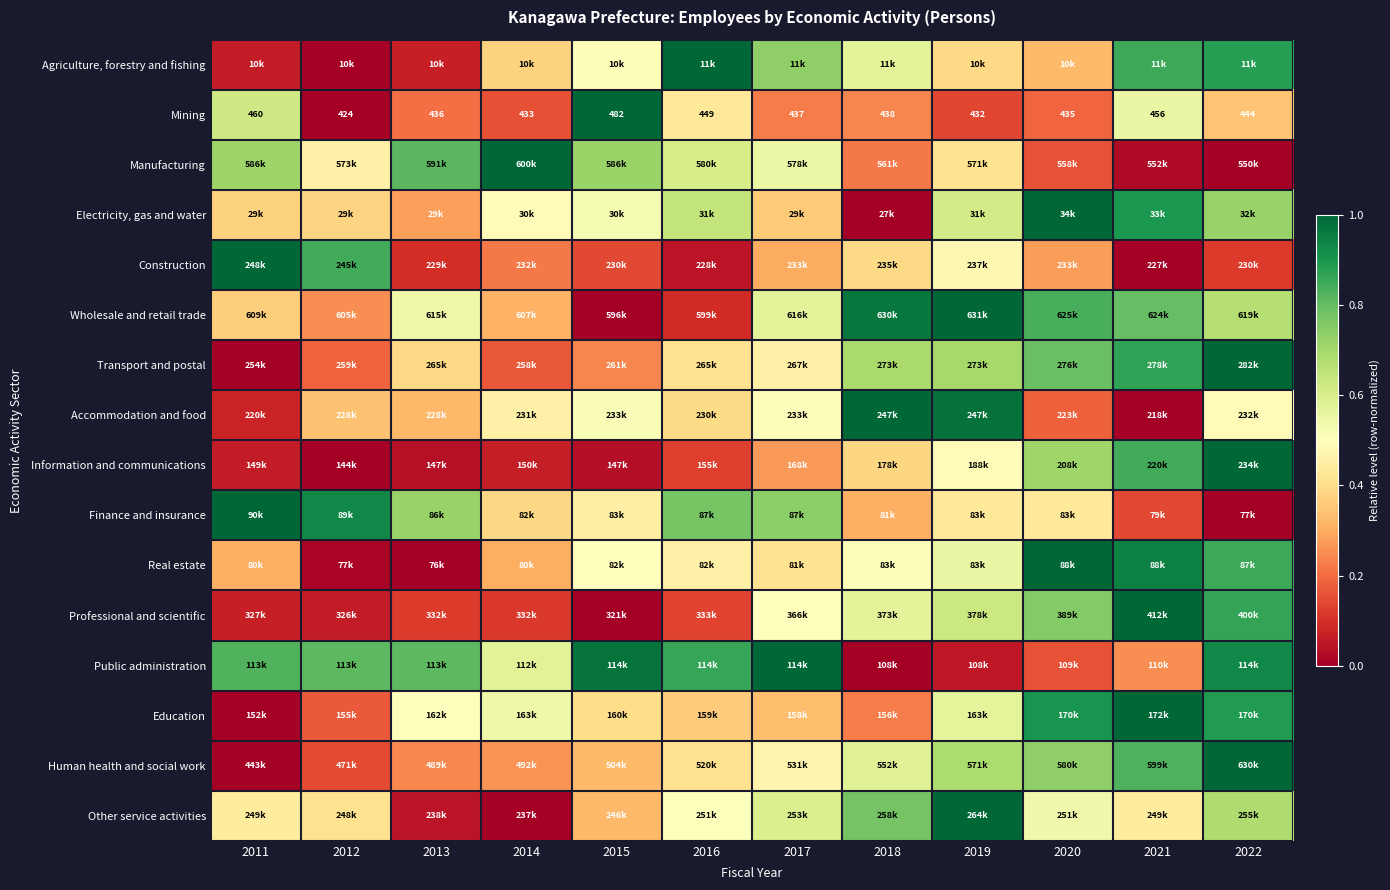

True or false: Other service activities has a value of 1.0 at 2017.

False